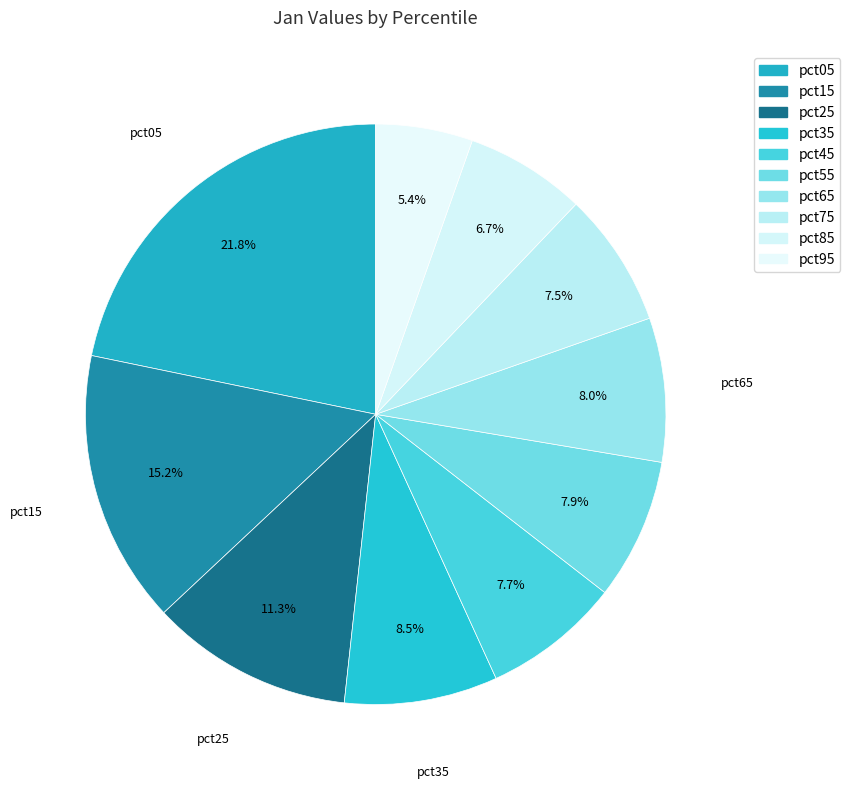

What is the largest slice in the pie chart?

pct05